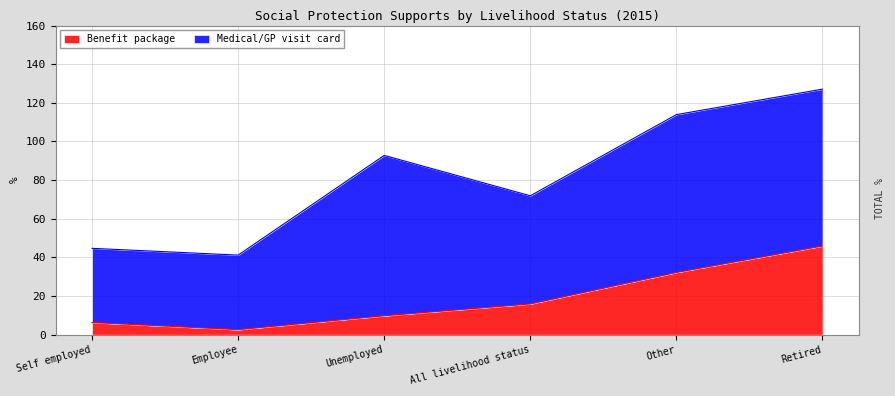

Rank the categories by Benefit package value from highest to lowest.

Retired, Other, All livelihood status, Unemployed, Self employed, Employee